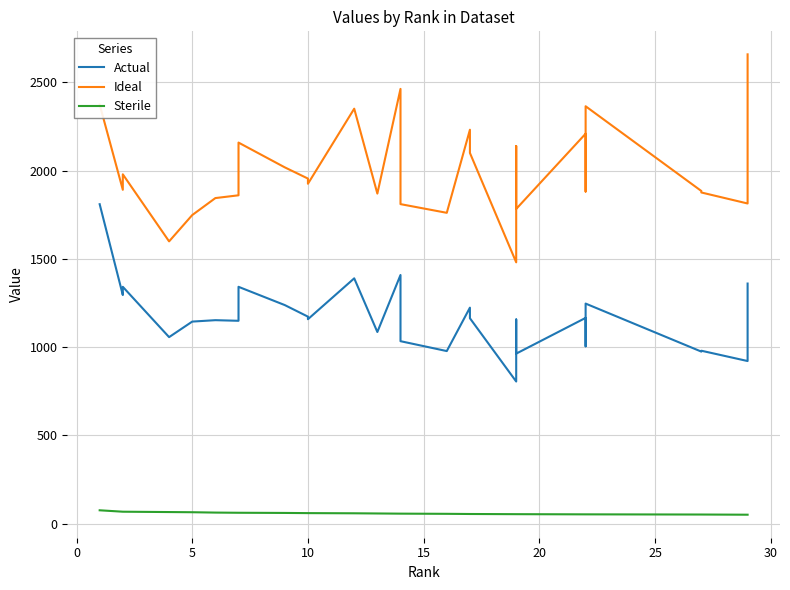

Which series has the largest range (max minus min)?

Ideal